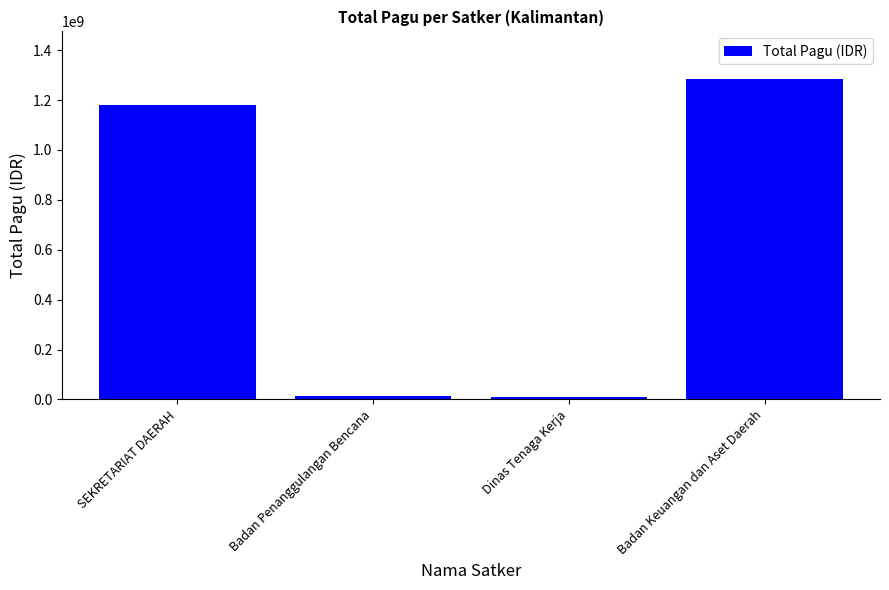

Approximately how many times larger is the value at Badan Penanggulangan Bencana compared to Dinas Tenaga Kerja?

1.5